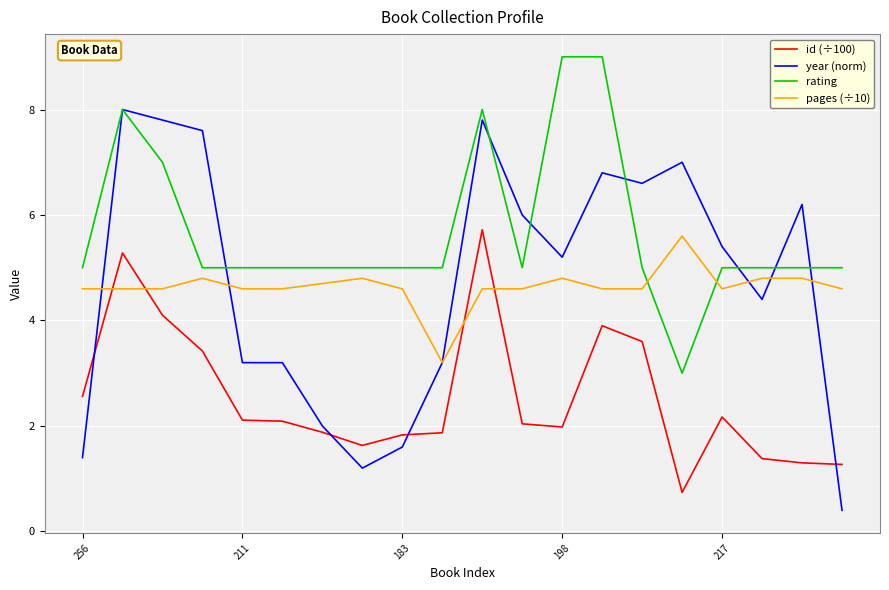

What is the smallest value displayed?

0.4